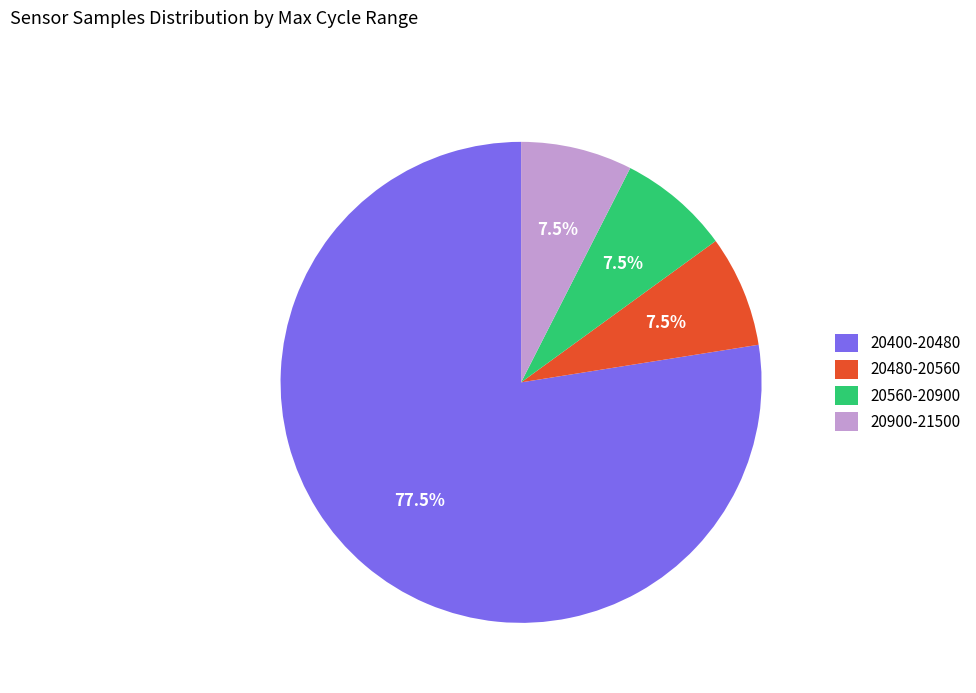

Combined, what portion of the pie is 20400-20480 and 20560-20900?

85.0%